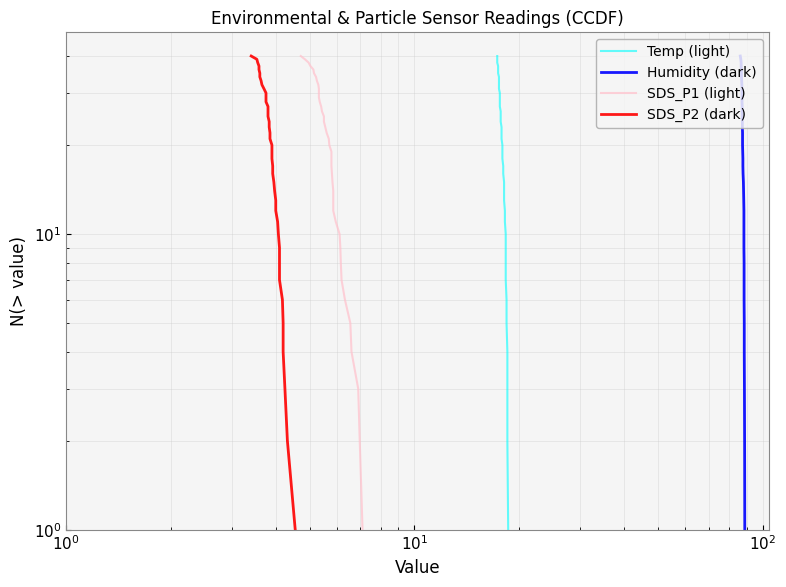

True or false: SDS_P1 (light) has more than 1 points higher than both neighbors.

False